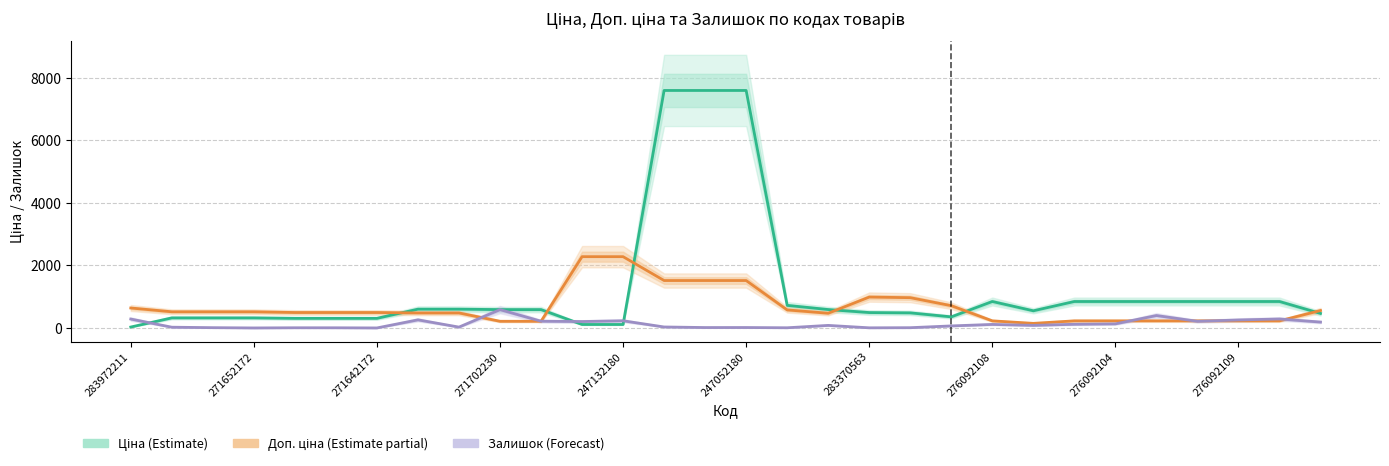

At which category is the sum across all series the highest?

13